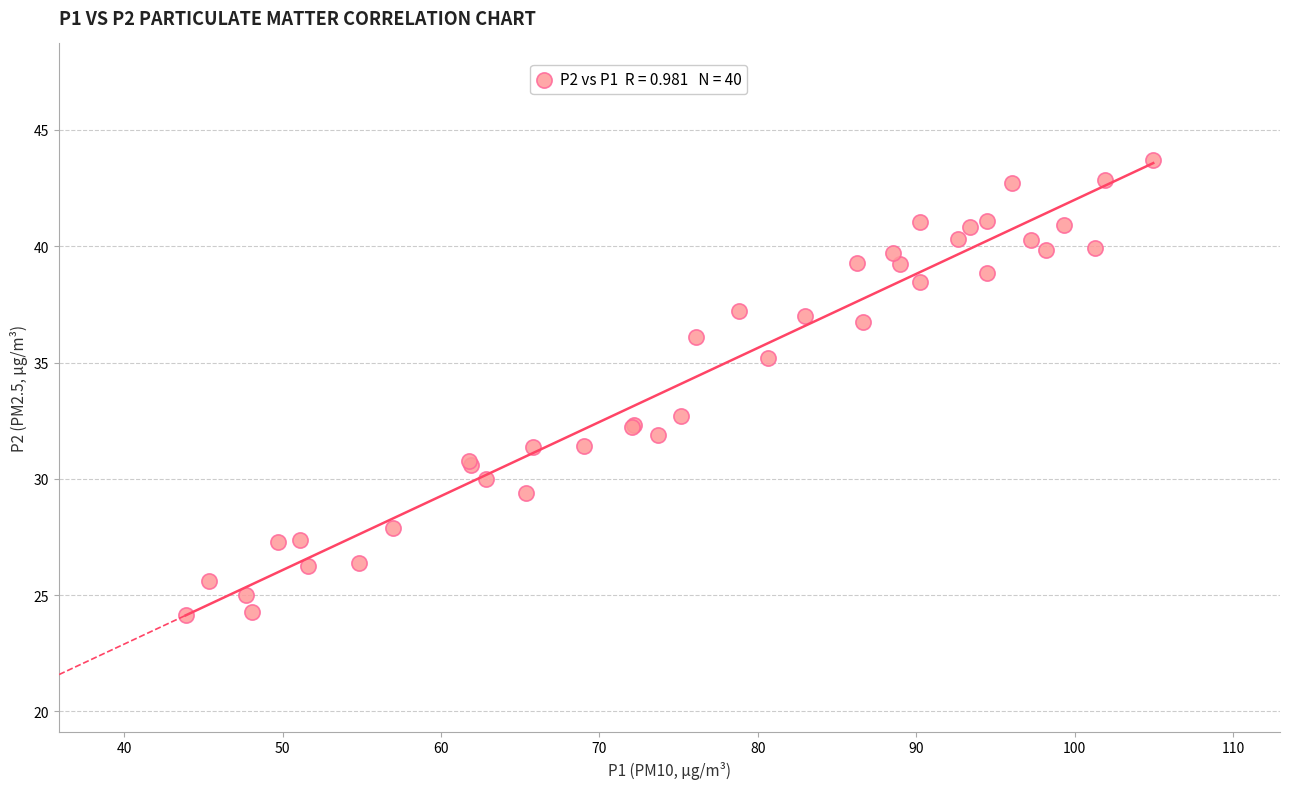

What Y value in the scatter plot is closest to 33?

32.7